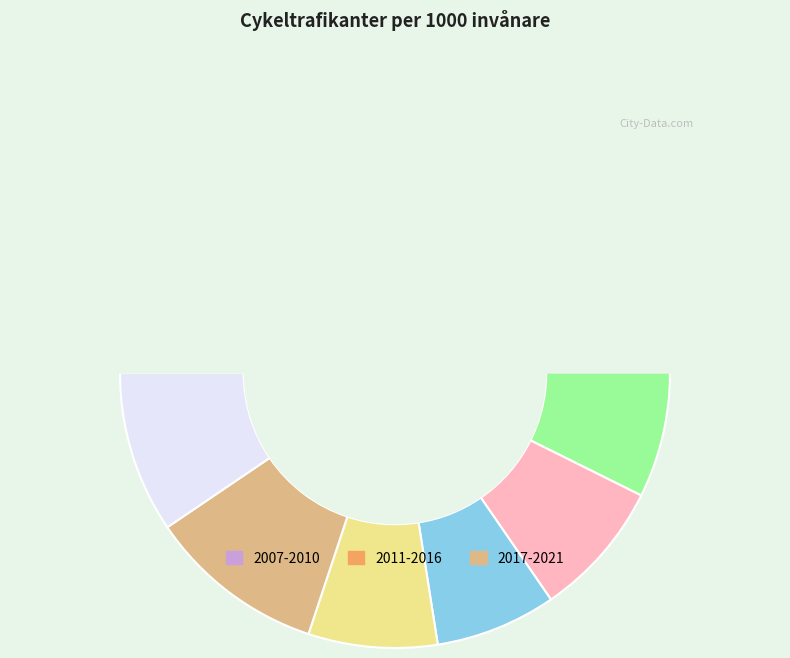

Between 2013 and 2007, which is larger?

2013